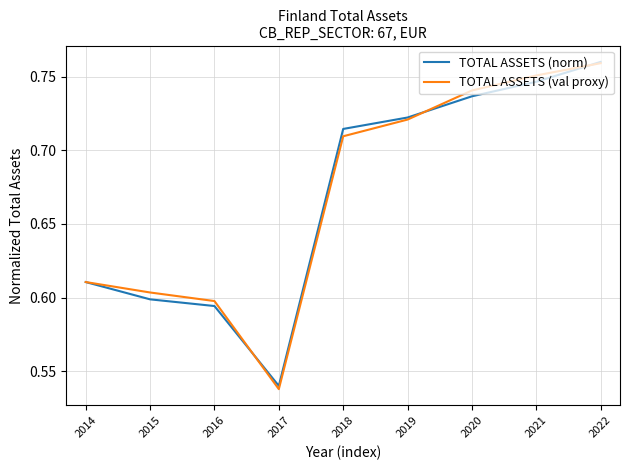

Is the value of TOTAL ASSETS (val proxy) at 2020 greater than the value of TOTAL ASSETS (norm) at 2014?

Yes